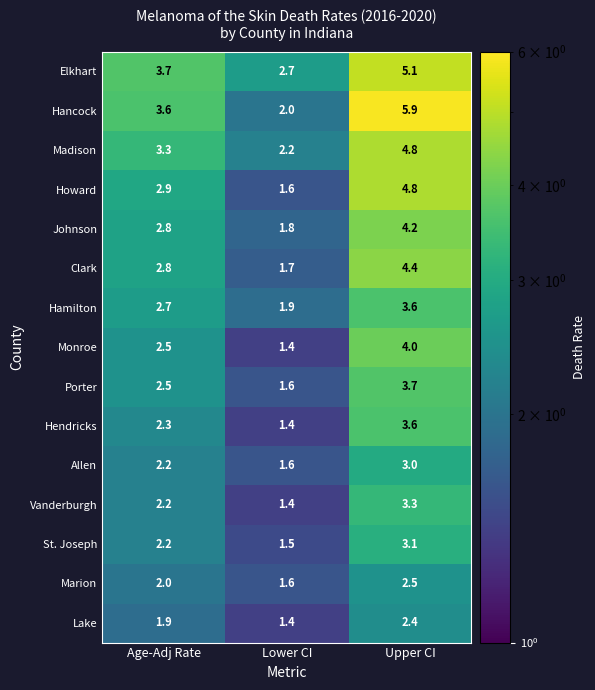

What is the average value of the Elkhart series?

3.8